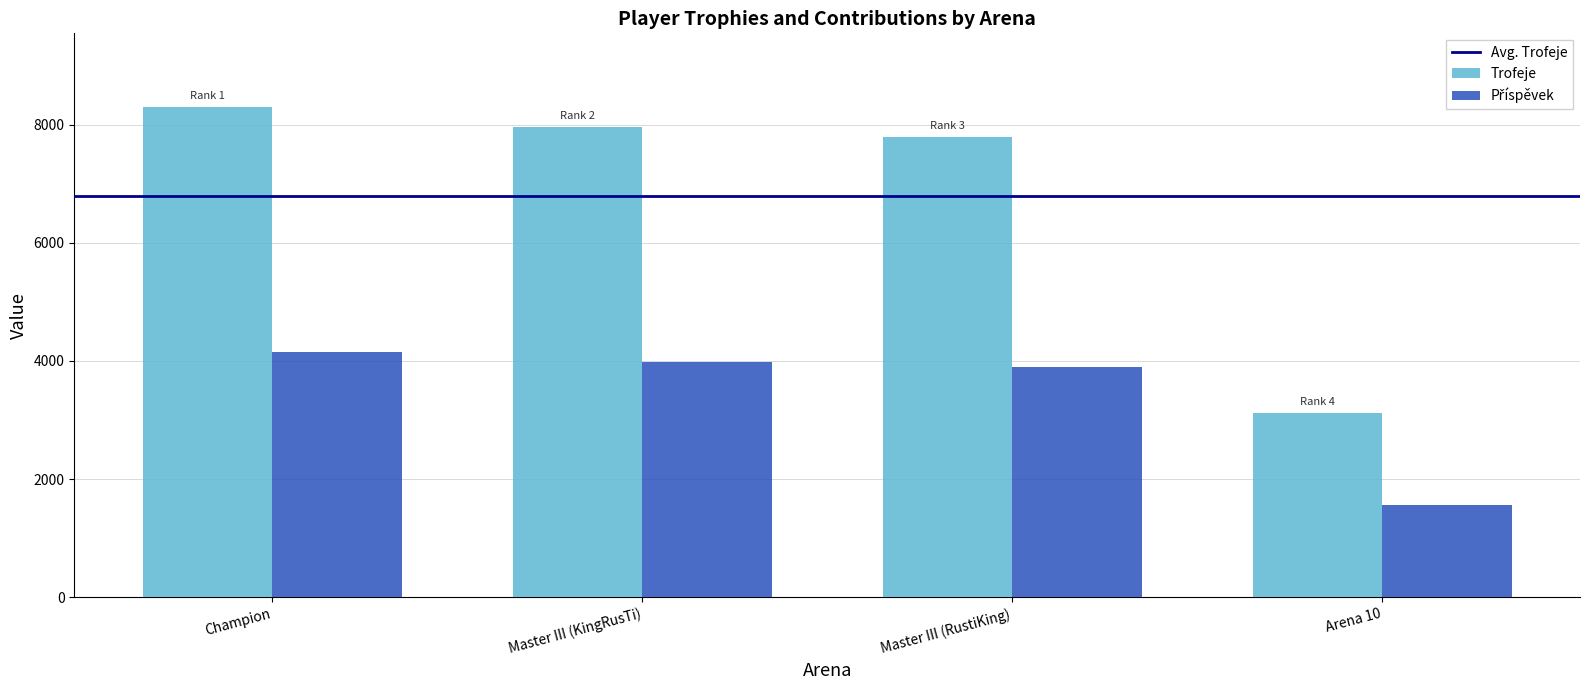

What is the total value across all series at Champion?

12448